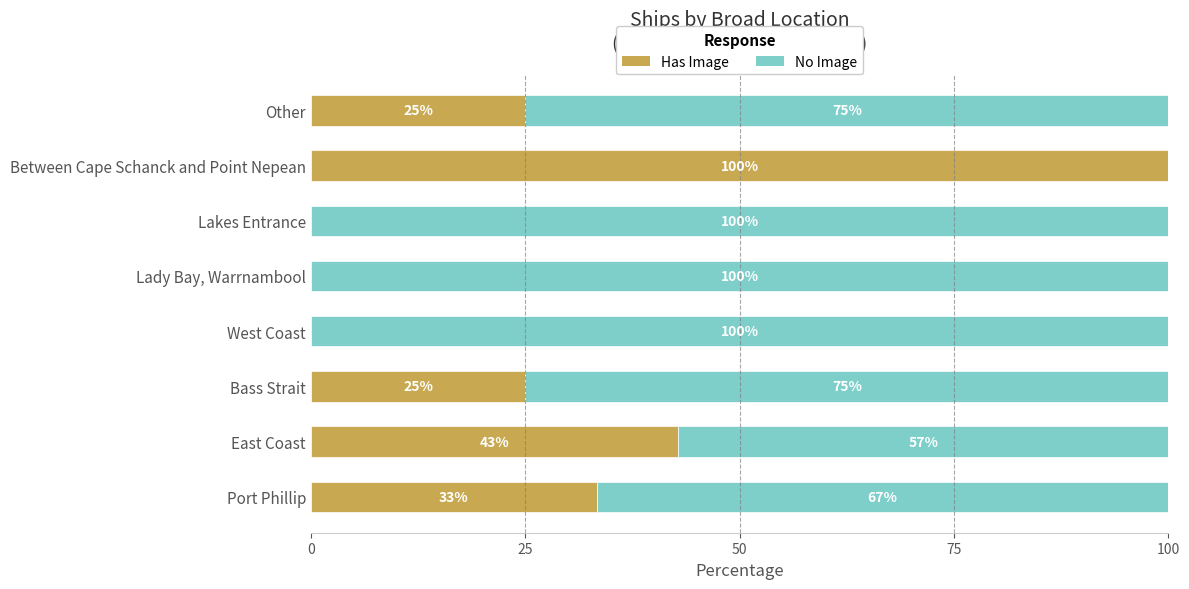

What is the highest value of the Has Image series?

100.0